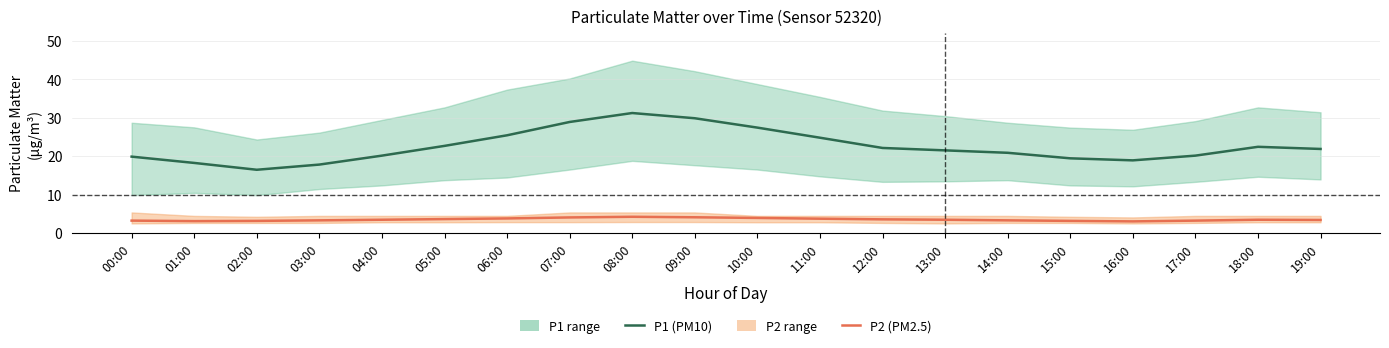

The value of P1 (PM10) at 04:00 is 20.1. True or false?

True